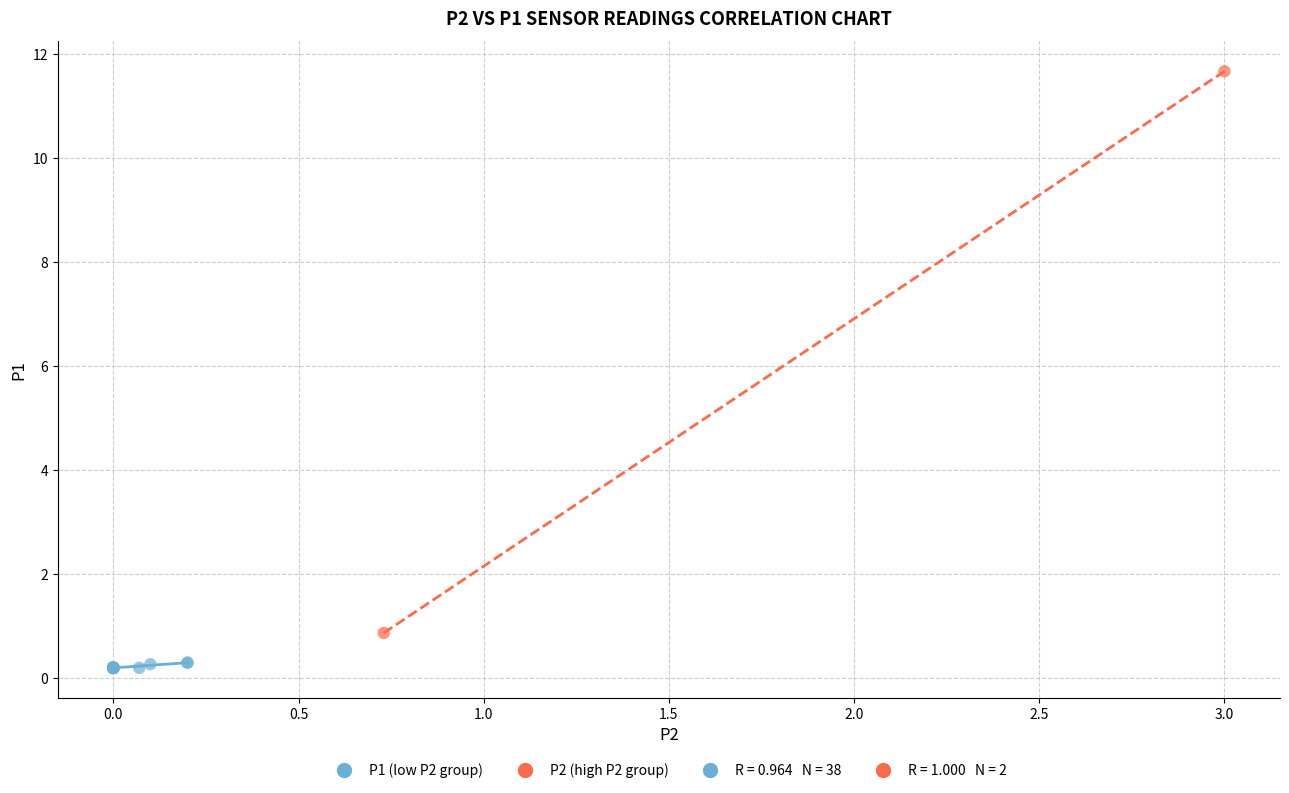

Which series reaches the maximum Y coordinate?

P2 (high P2 group)